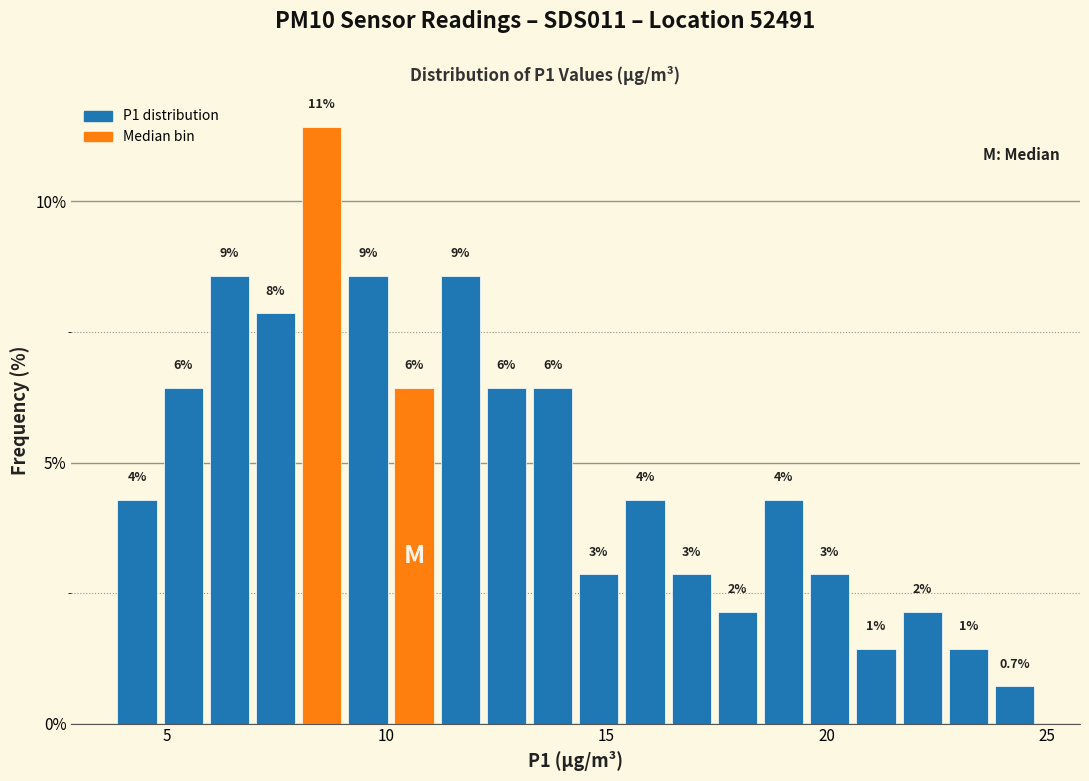

Read against the x-axis, roughly where is the centre of the tallest bar?

8.5